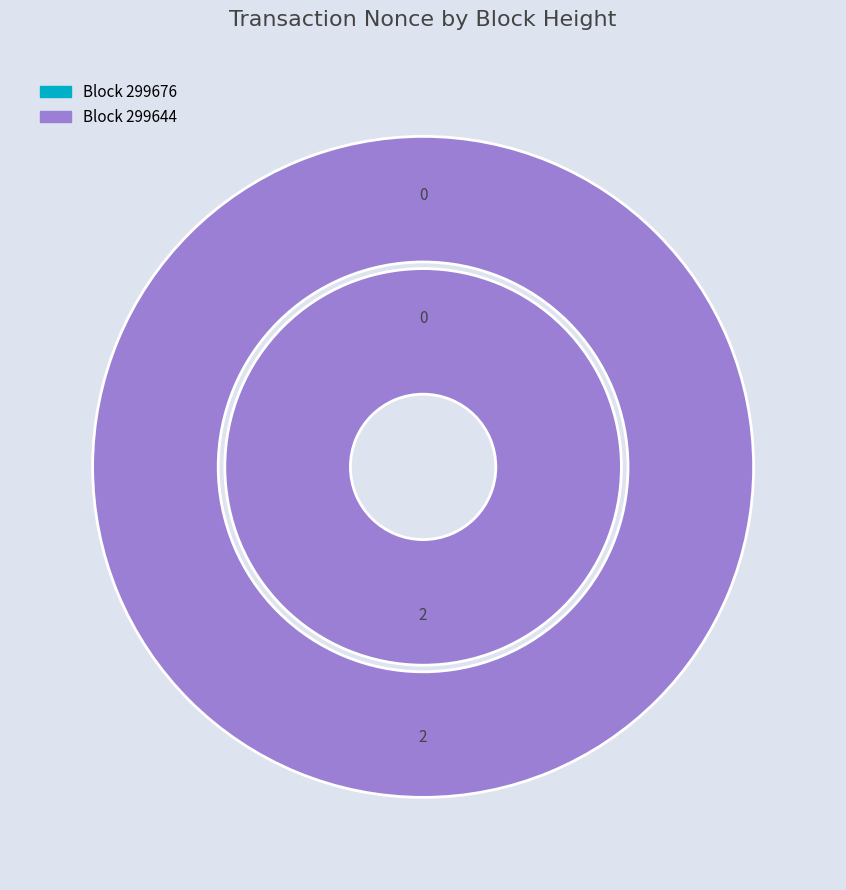

Is the sum of 299644 and 299676 greater than half?

Yes